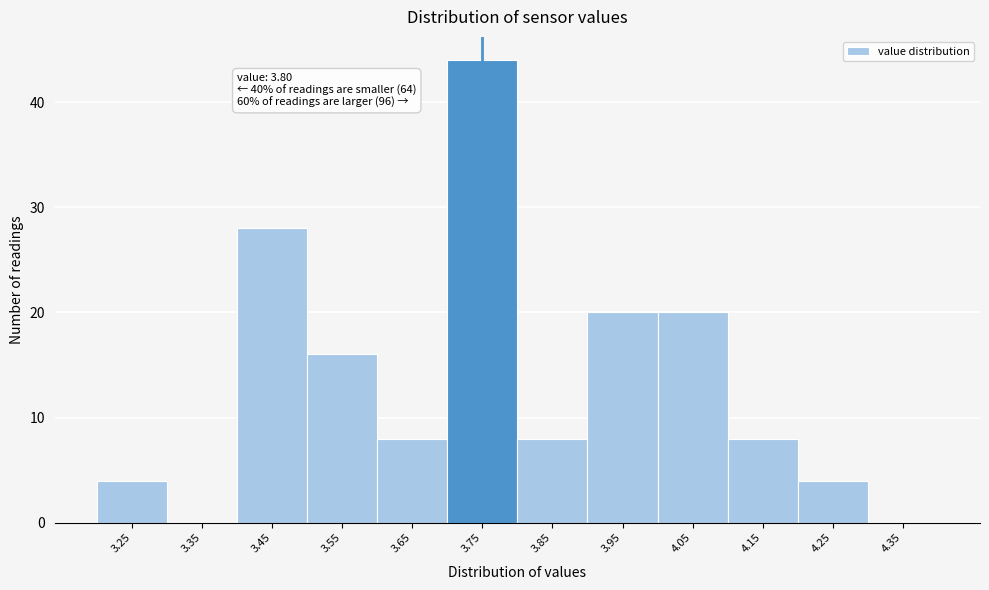

The value at 3.35 is 0. True or false?

True